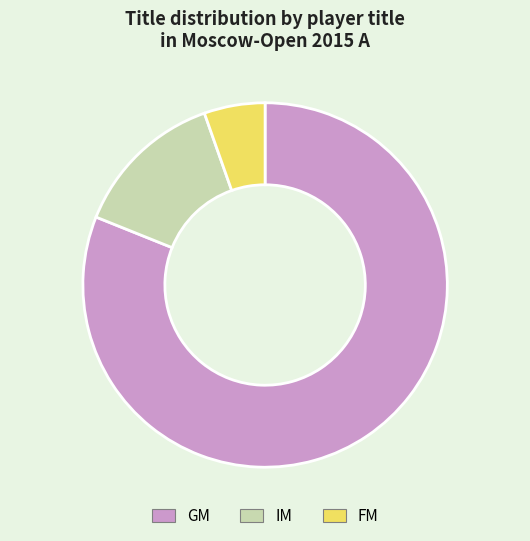

Which has a higher value, IM or GM?

GM